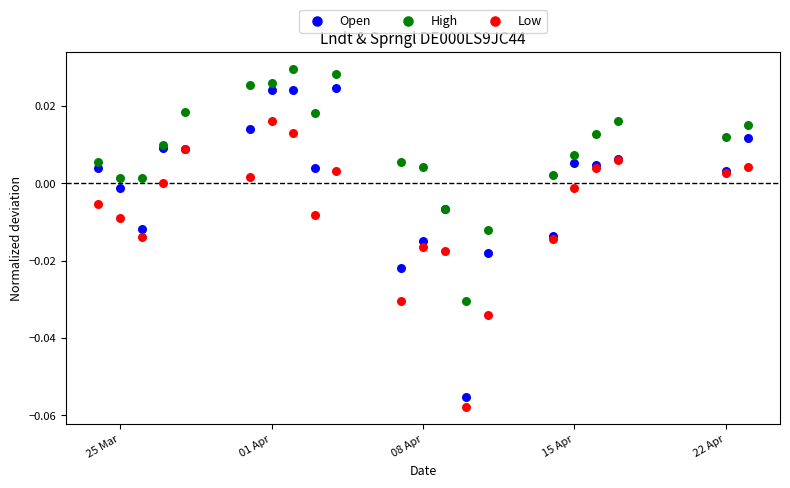

Which series has the largest Y range (max minus min)?

Open